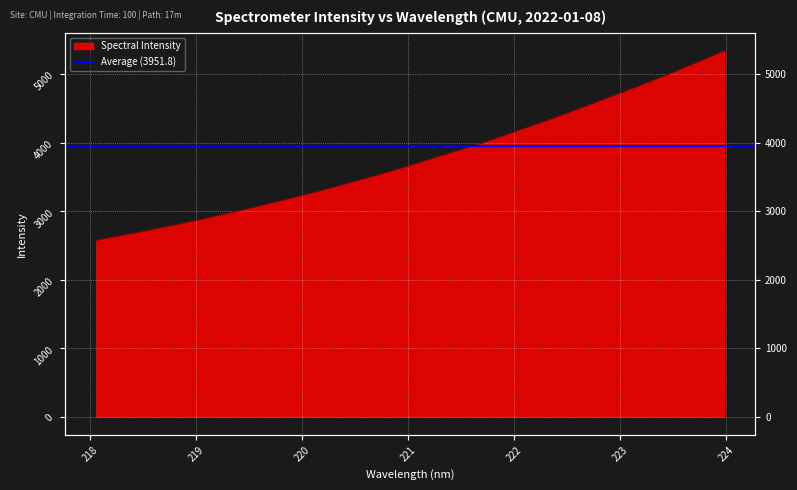

Rank the categories by value from highest to lowest.

223.9802, 223.7895, 223.5987, 223.408, 223.2172, 223.0264, 222.8355, 222.6447, 222.4538, 222.263, 222.0721, 221.8812, 221.6902, 221.4993, 221.3083, 221.1174, 220.9264, 220.7354, 220.5444, 220.3533, 220.1623, 219.9712, 219.7801, 219.589, 219.3979, 219.2067, 219.0156, 218.8244, 218.6332, 218.442, 218.2508, 218.0596